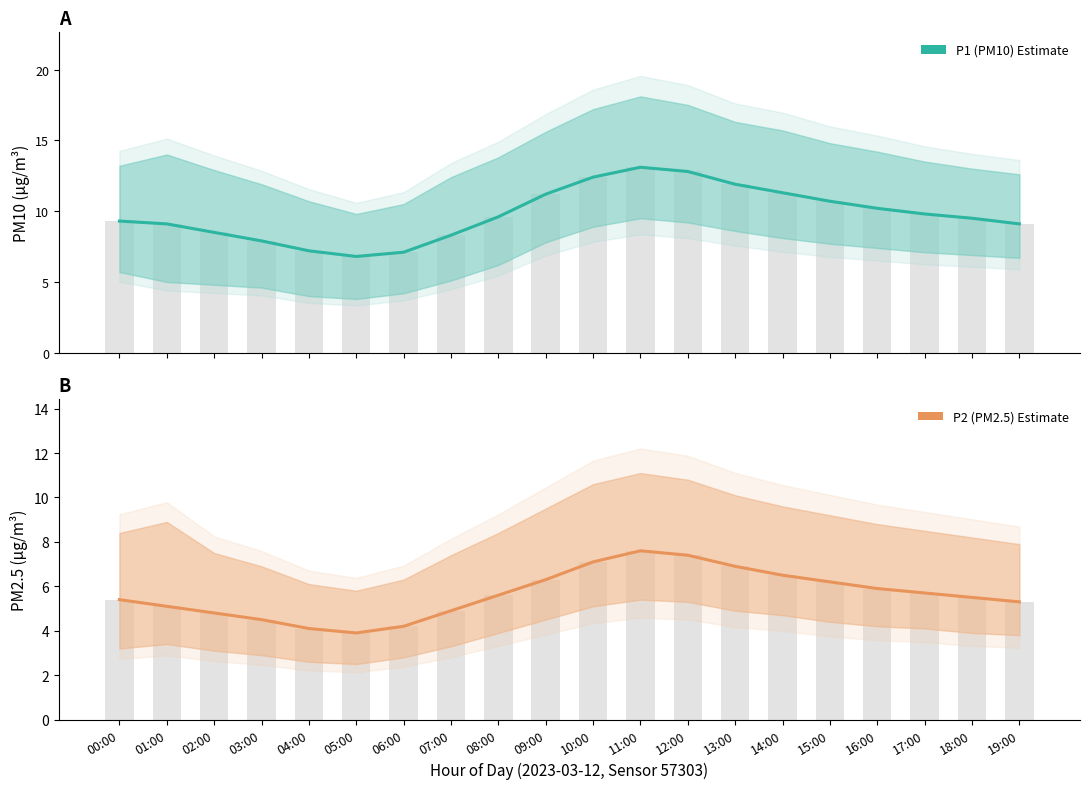

Reading right to left, what are all the values shown in this chart?

P1 (PM10) Estimate: 19:00=9.1	18:00=9.5	17:00=9.8	16:00=10.2	15:00=10.7	14:00=11.3	13:00=11.9	12:00=12.8	11:00=13.1	10:00=12.4	09:00=11.2	08:00=9.6	07:00=8.3	06:00=7.1	05:00=6.8	04:00=7.2	03:00=7.9	02:00=8.5	01:00=9.1	00:00=9.3
P2 (PM2.5) Estimate: 19:00=5.3	18:00=5.5	17:00=5.7	16:00=5.9	15:00=6.2	14:00=6.5	13:00=6.9	12:00=7.4	11:00=7.6	10:00=7.1	09:00=6.3	08:00=5.6	07:00=4.9	06:00=4.2	05:00=3.9	04:00=4.1	03:00=4.5	02:00=4.8	01:00=5.1	00:00=5.4